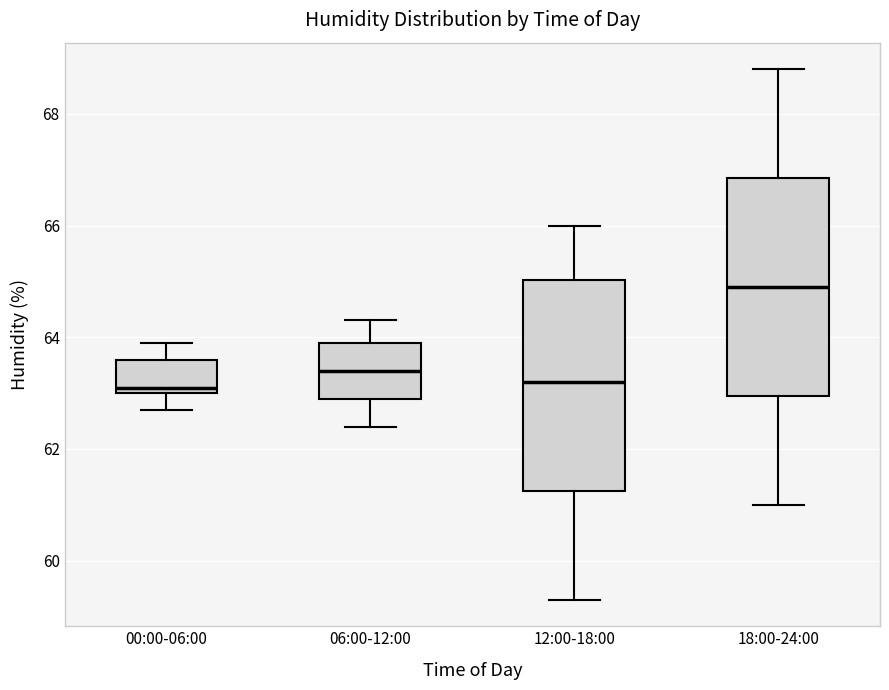

Reading left to right, read every box against the y-axis: the position of its median line, the range the box covers, and the ends of its whiskers. The values are not printed on the chart, so give them approximately, as read against the axis.

00:00-06:00: median 63.2, box 63.0 to 63.6, whiskers 62.8 to 64.0
06:00-12:00: median 63.4, box 63.0 to 64.0, whiskers 62.4 to 64.4
12:00-18:00: median 63.2, box 61.2 to 65.0, whiskers 59.4 to 66.0
18:00-24:00: median 65.0, box 63.0 to 66.8, whiskers 61.0 to 68.8